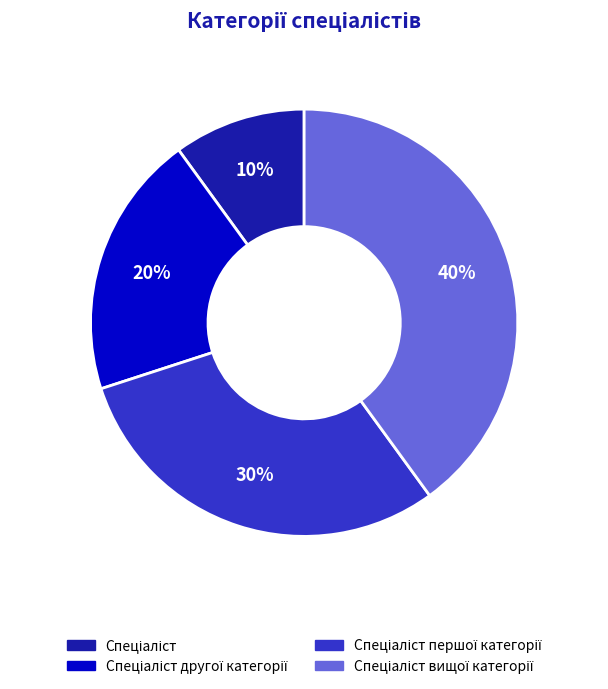

Is there any slice that represents more than half of the pie?

No